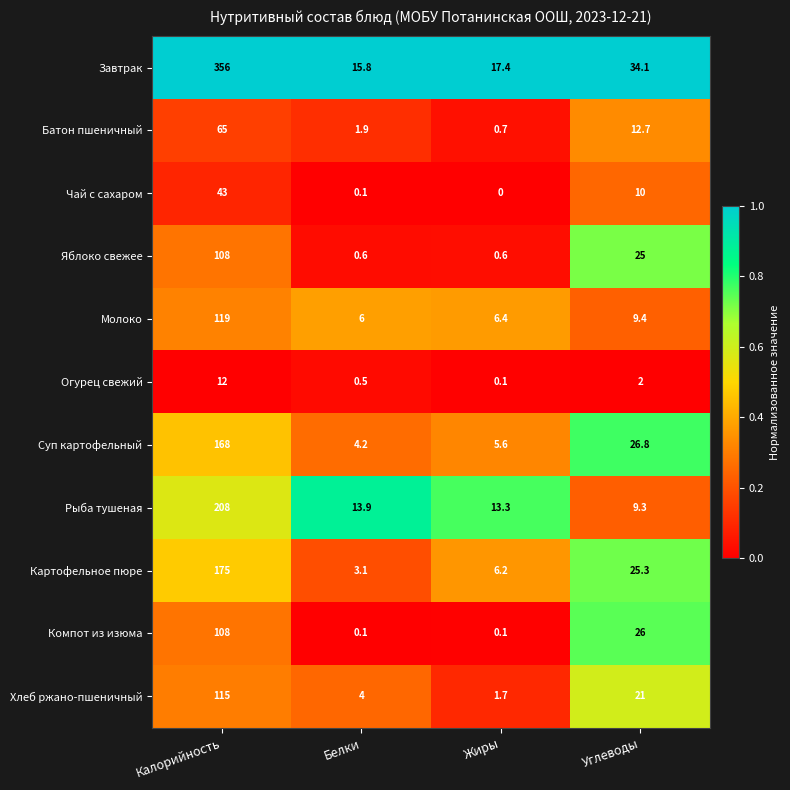

What is the total value across all series at Калорийность?

1477.0